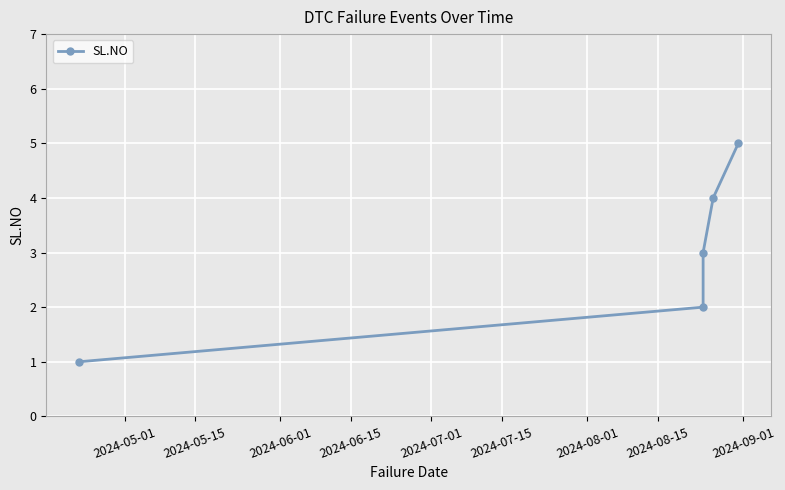

True or false: there are more than 2 points higher than both neighbors.

False